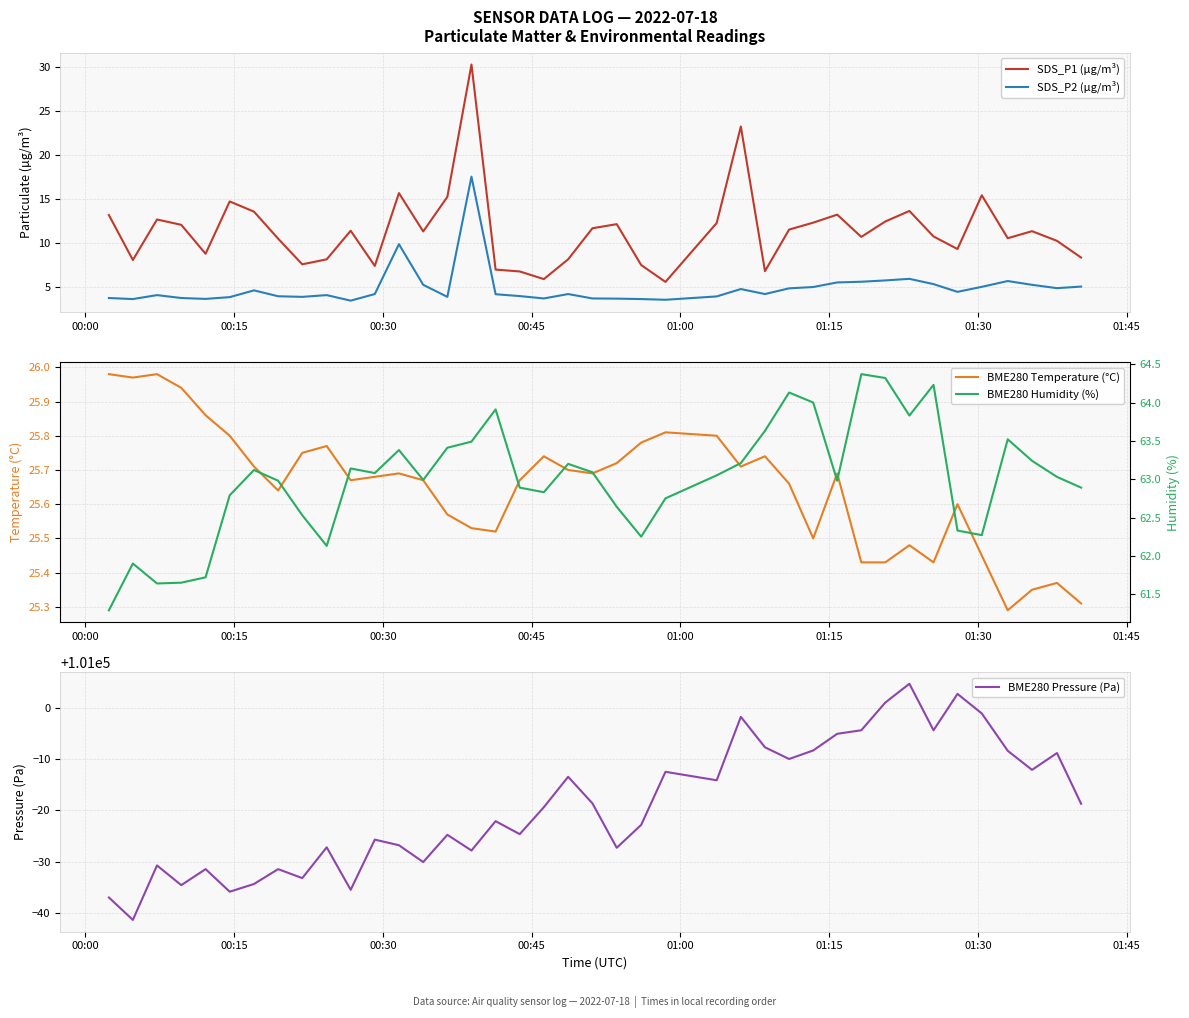

True or false: SDS_P2 (µg/m³) and SDS_P1 (µg/m³) intersect in this chart.

False